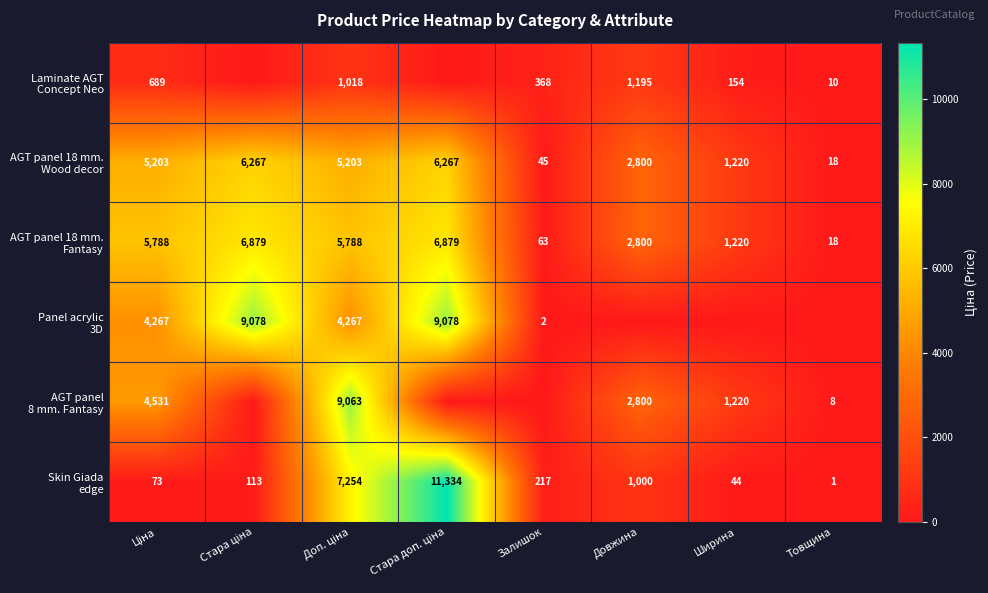

Which series has the widest spread of values?

Skin Giada edge